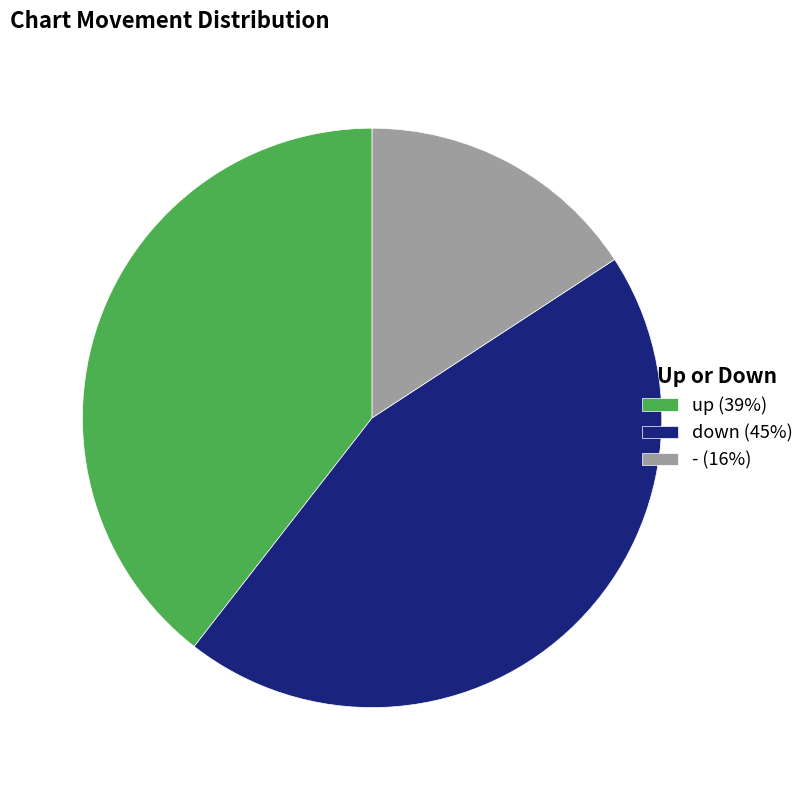

What is the largest slice in the pie chart?

down